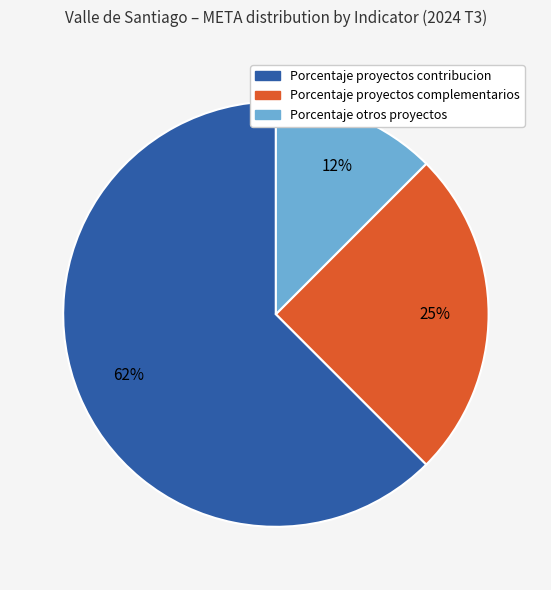

How many slices are in this pie chart?

3